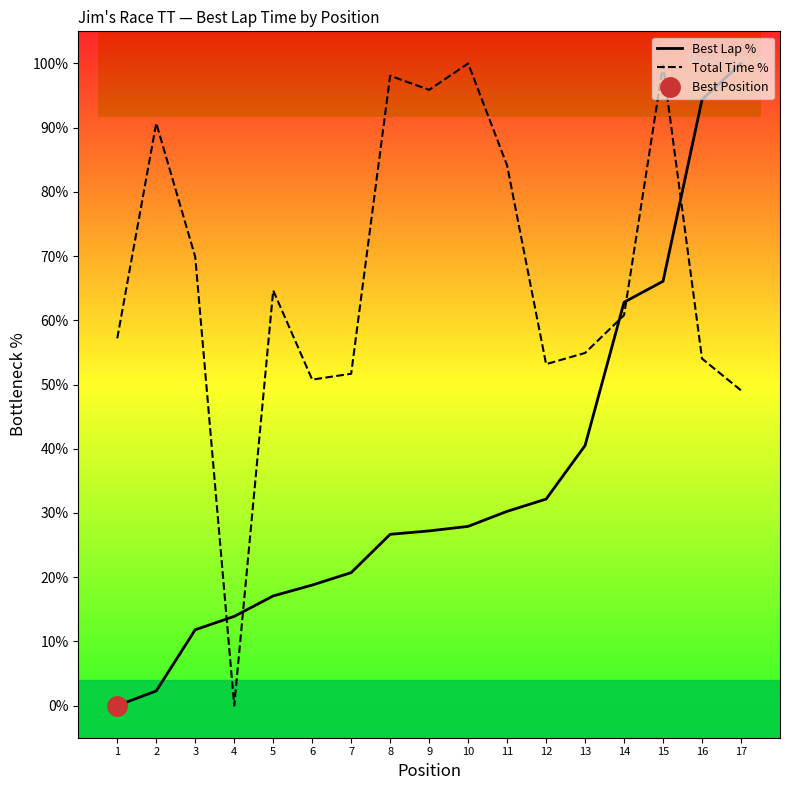

Where is Best Lap % nearest to the value 50?

13